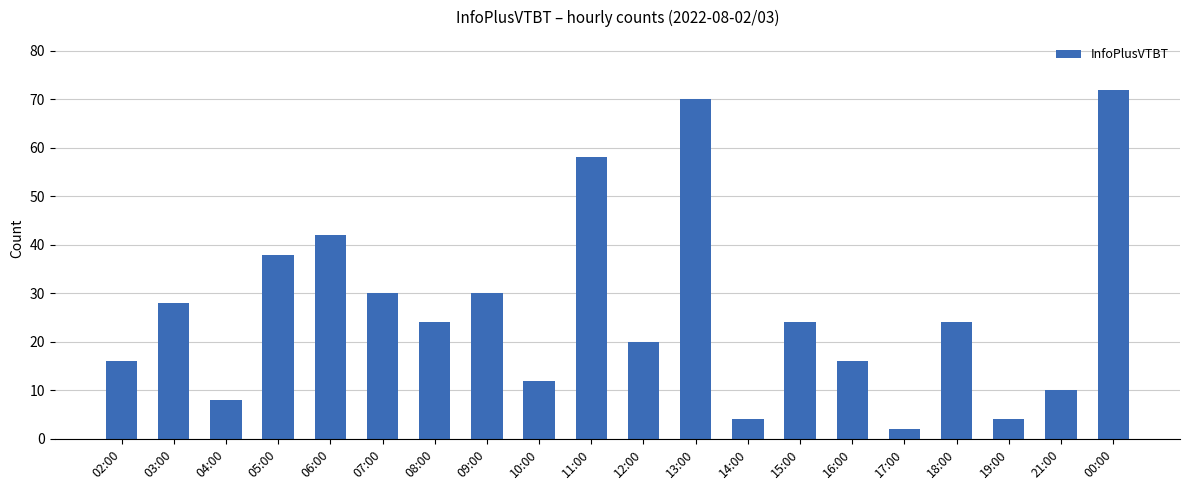

What is the difference between the values at 10:00 and 19:00?

8